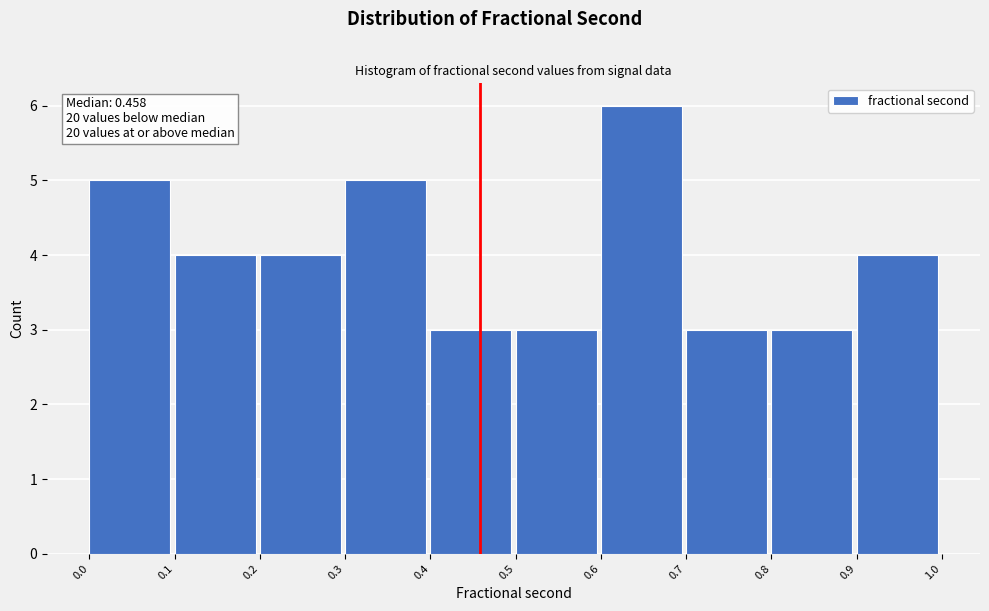

Over which range of the x-axis is the bar tallest?

0.6 to 0.7